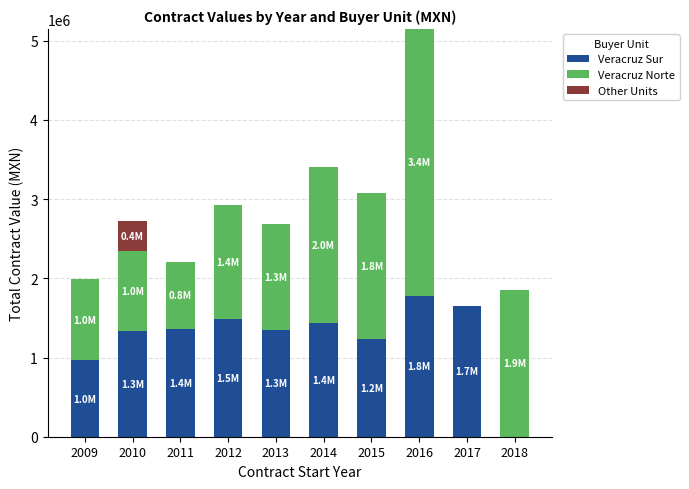

The Veracruz Sur series shows 846098.1 at 2014. True or false?

False